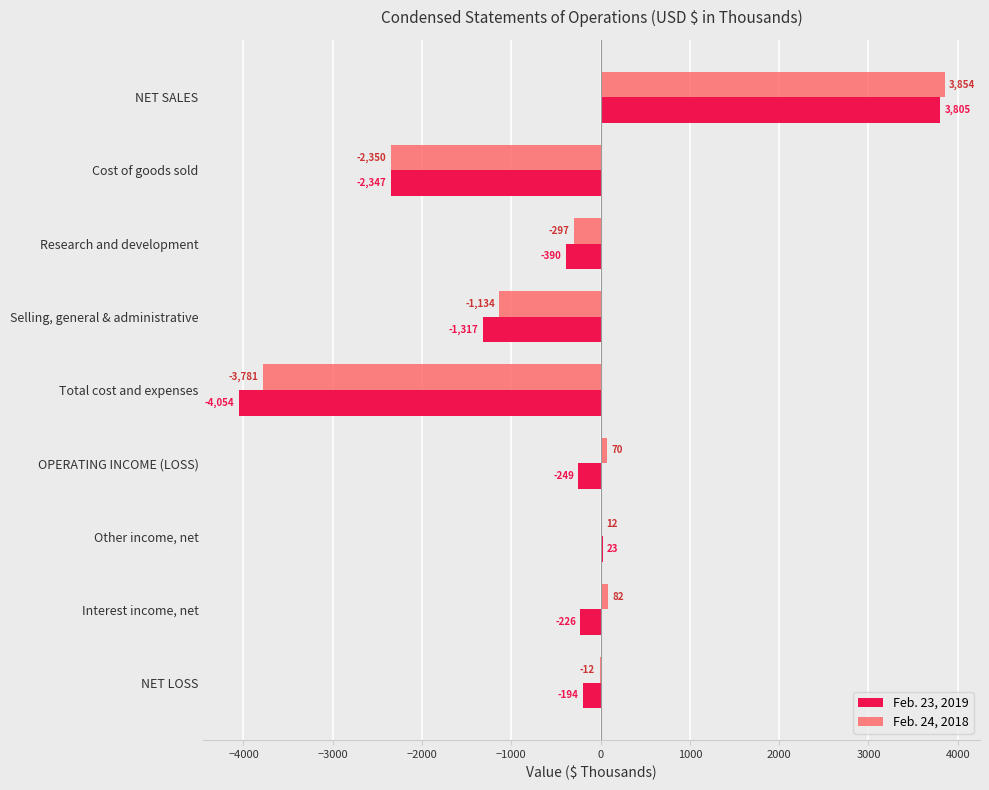

The value of Feb. 24, 2018 at Cost of goods sold is -472. True or false?

False